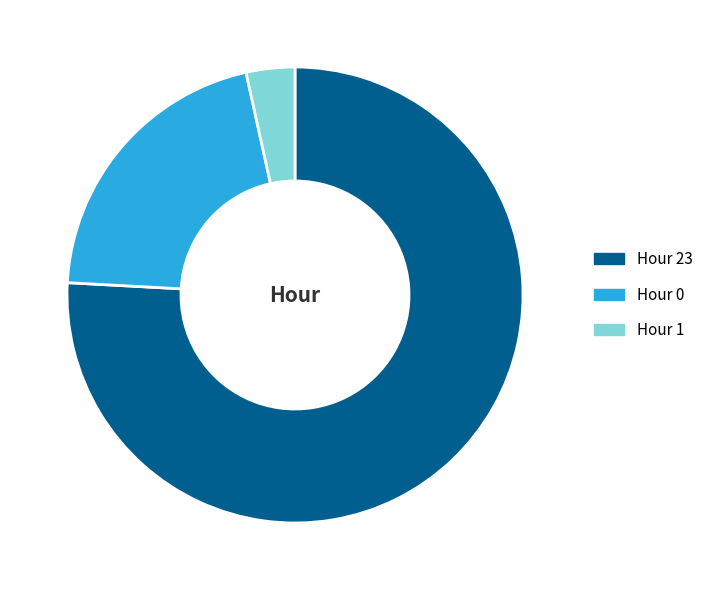

Do Hour 0 and Hour 1 together represent more than half of the pie?

No